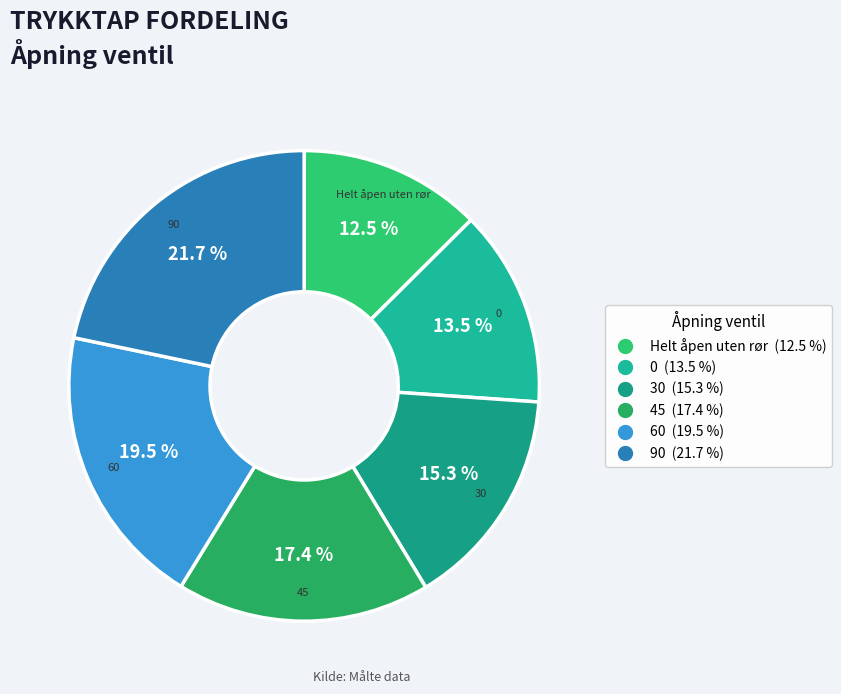

To the nearest percent, what is the combined percentage of 60 and 30?

35%